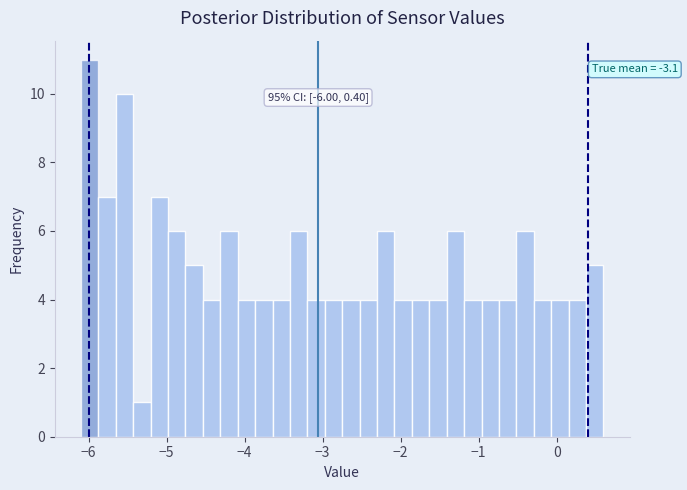

Read against the x-axis, roughly where is the centre of the tallest bar?

-6.0